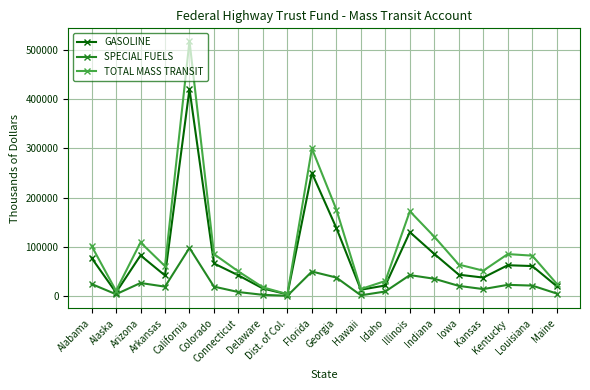

What position from the left is Alaska?

2